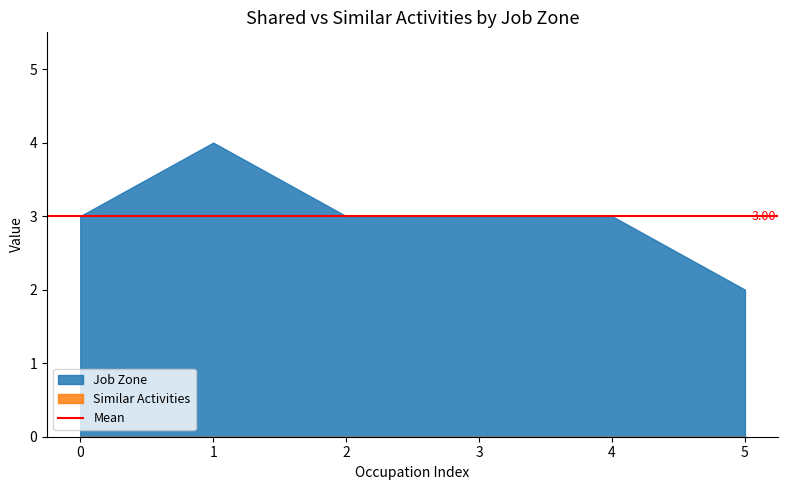

What is the sum of the Job Zone values at Automotive Engineering Technicians and Electro-Mechanical and Mechatronics Technicians?

6